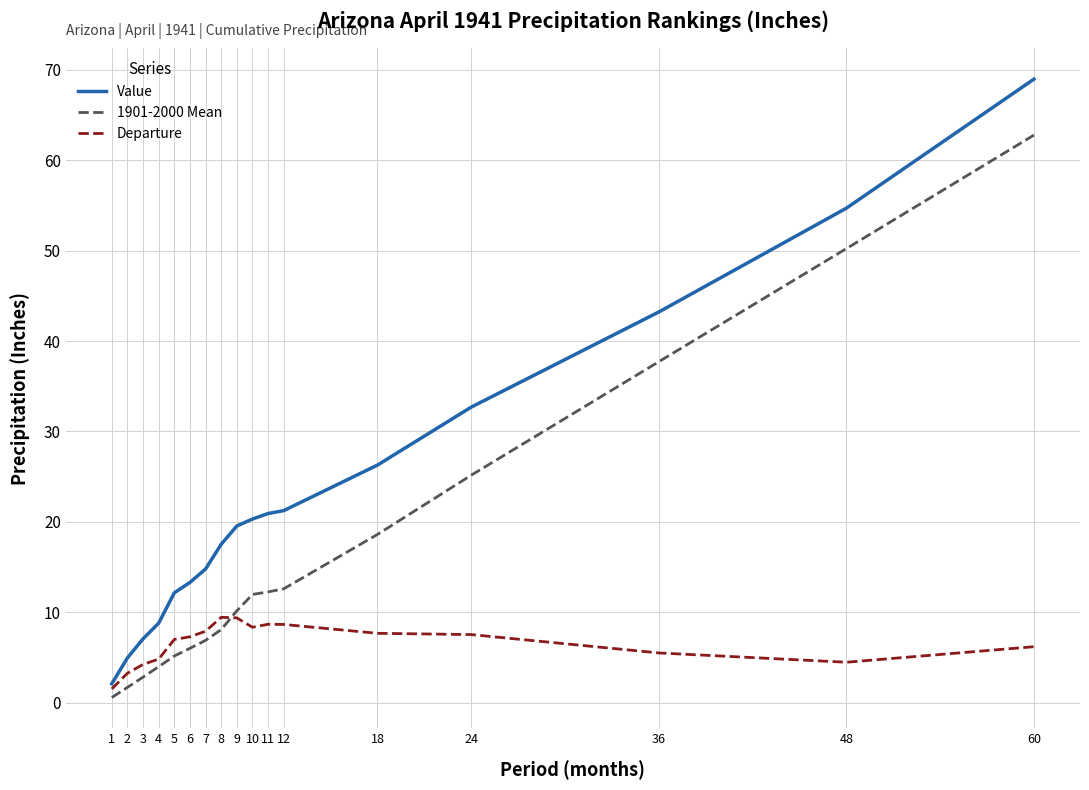

How many categories are shown in the chart?

17